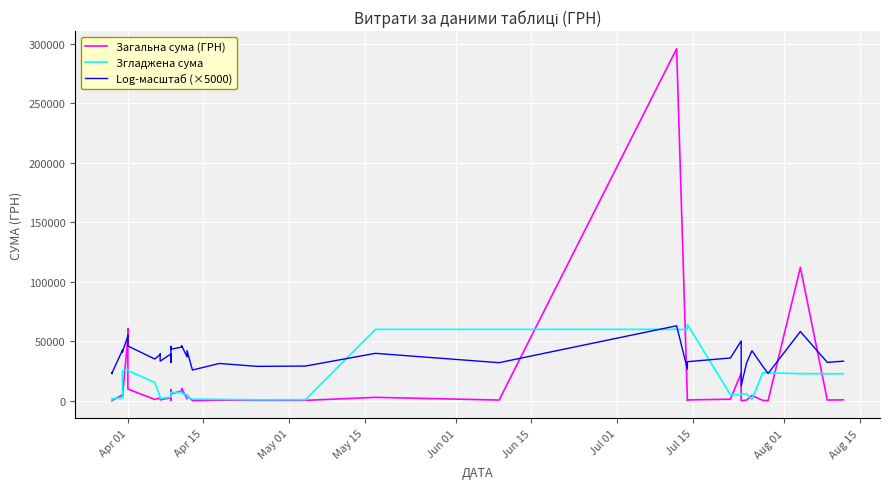

How many values in the Log-масштаб (×5000) series are below 36868?

20